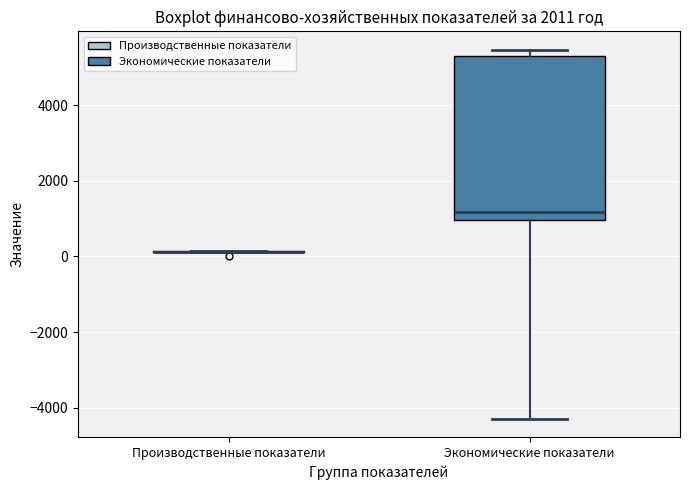

Comparing the boxes themselves (not the whiskers), which one is the tallest?

Экономические показатели